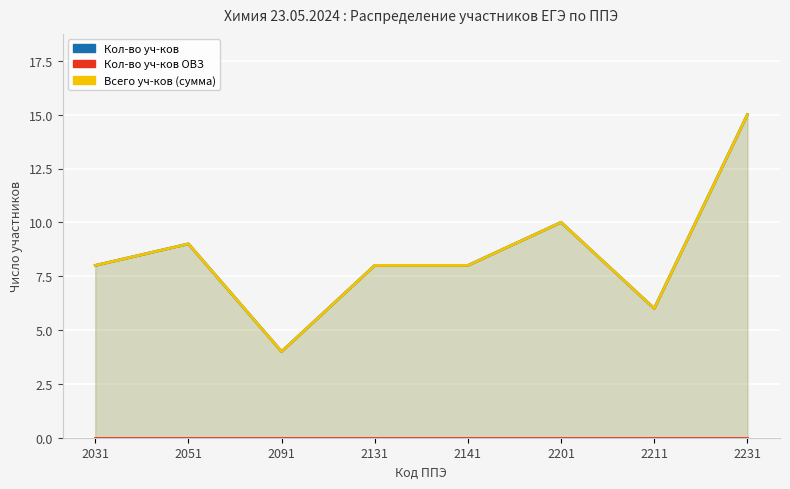

True or false: Кол-во уч-ков ОВЗ and Всего уч-ков (сумма) intersect in this chart.

False